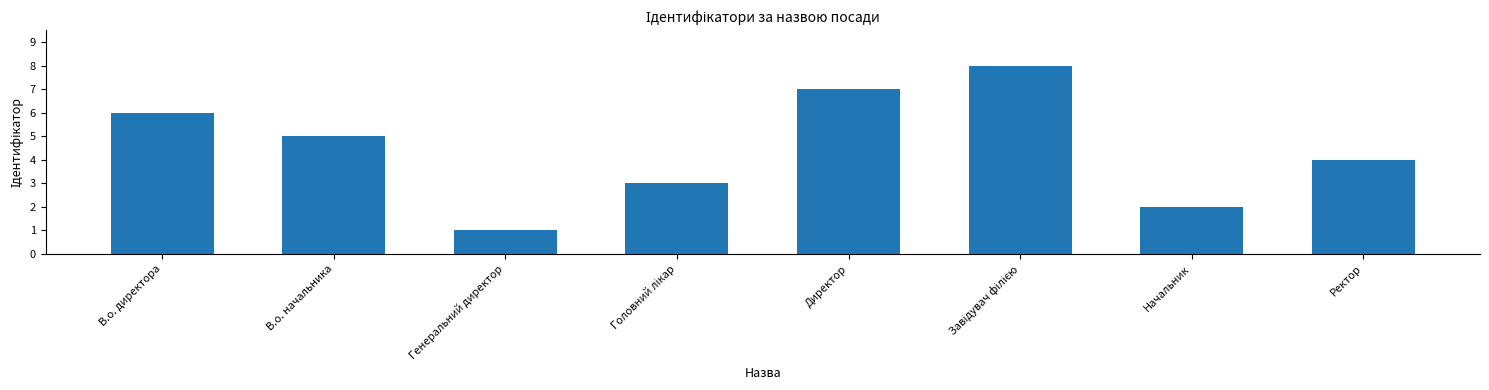

Approximately how many times larger is the value at Начальник compared to В.о. начальника?

0.4